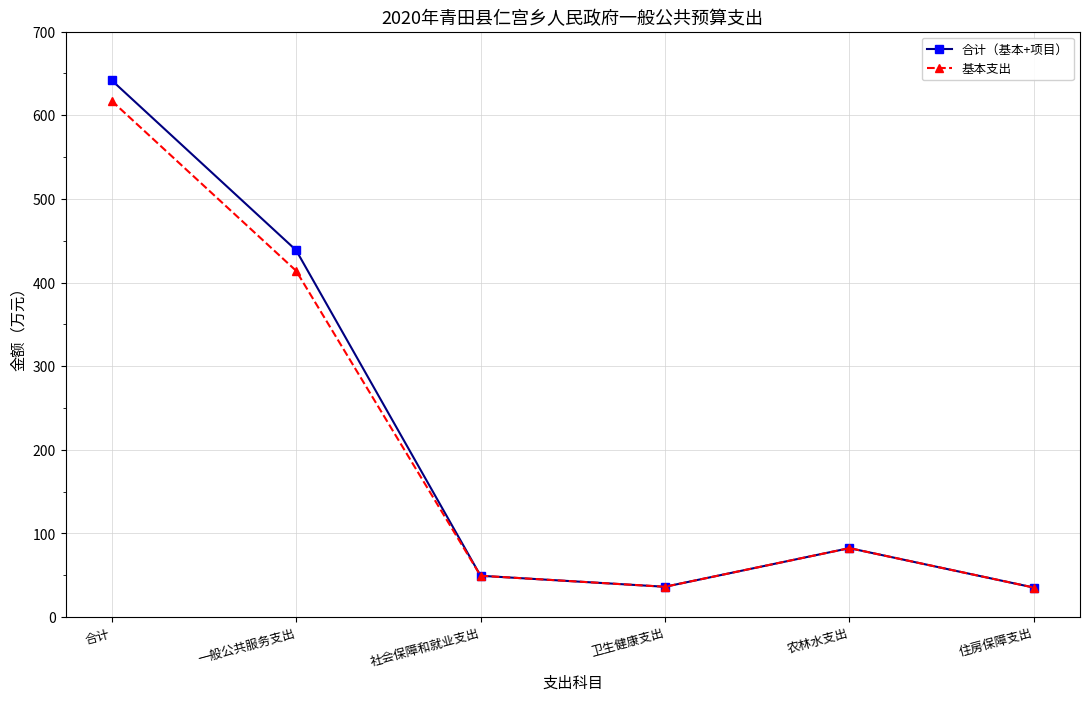

What is the label of the 3rd point from the right?

卫生健康支出